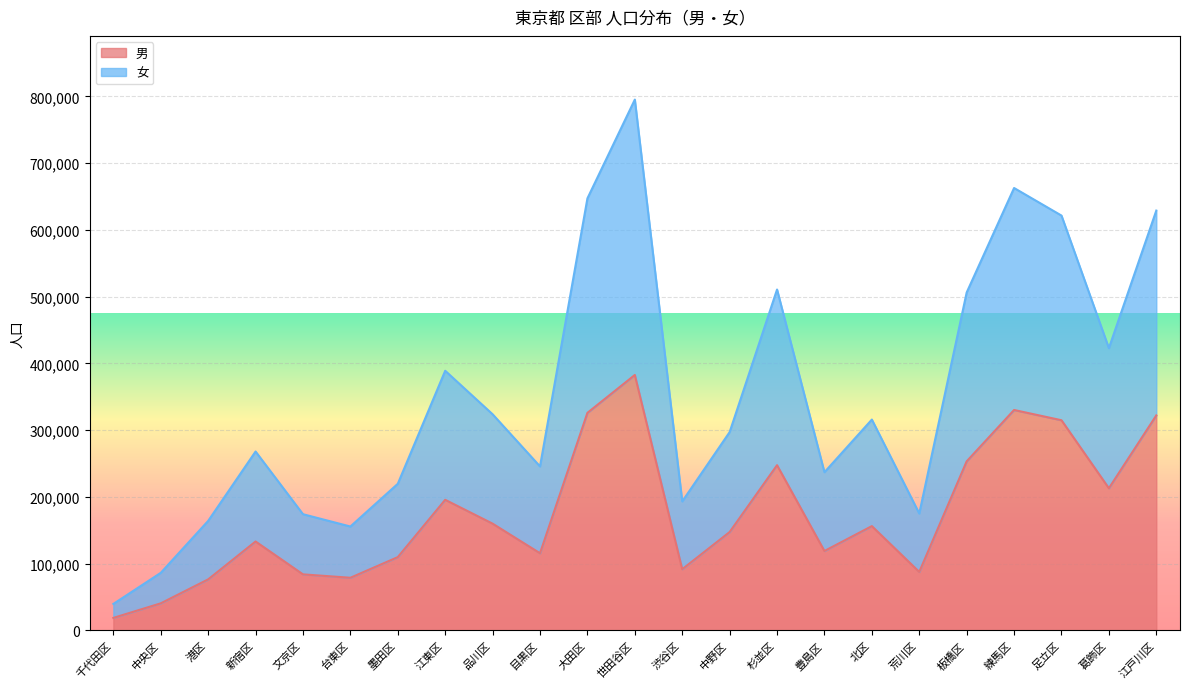

How many categories are shown in the chart?

23